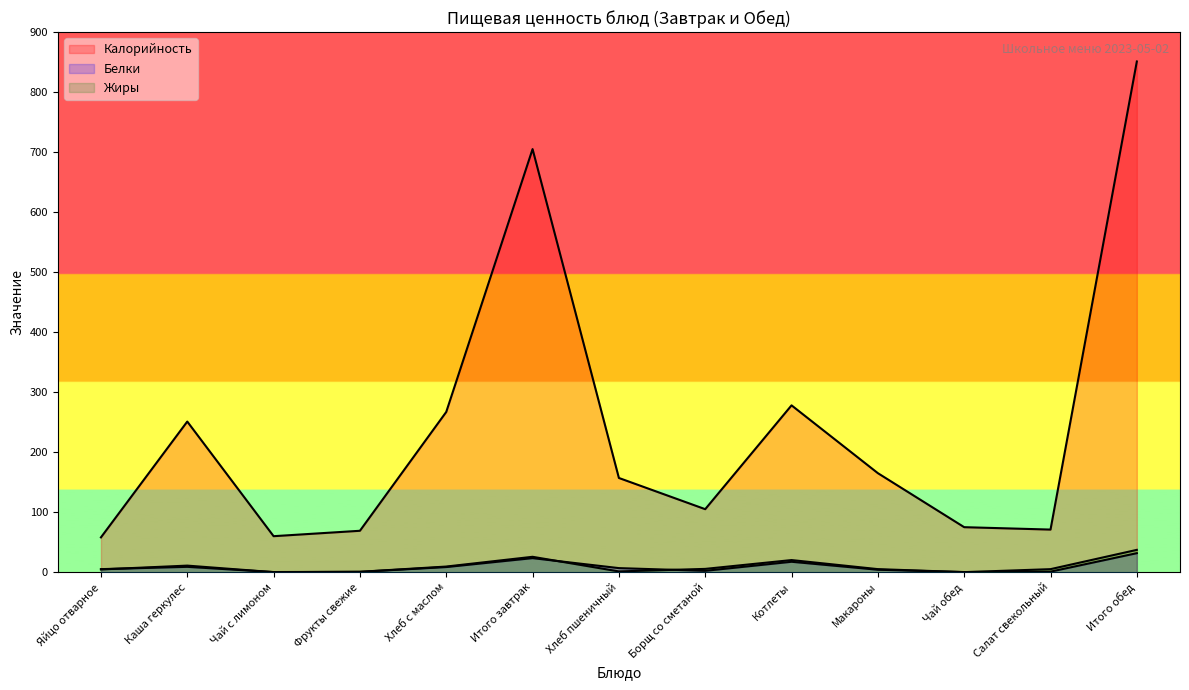

Reading left to right, what are all the values shown in this chart?

Калорийность: 58.0	251.0	60.0	69.0	267.0	705.0	157.0	105.0	278.0	165.0	75.0	71.0	851.0
Белки: 5.1	8.9	0.2	0.6	8.6	23.4	6.8	2.3	17.4	4.1	0.2	0.9	31.7
Жиры: 4.6	11.0	0.1	0.6	9.4	25.6	1.3	5.5	20.2	5.1	0.1	5.1	37.2